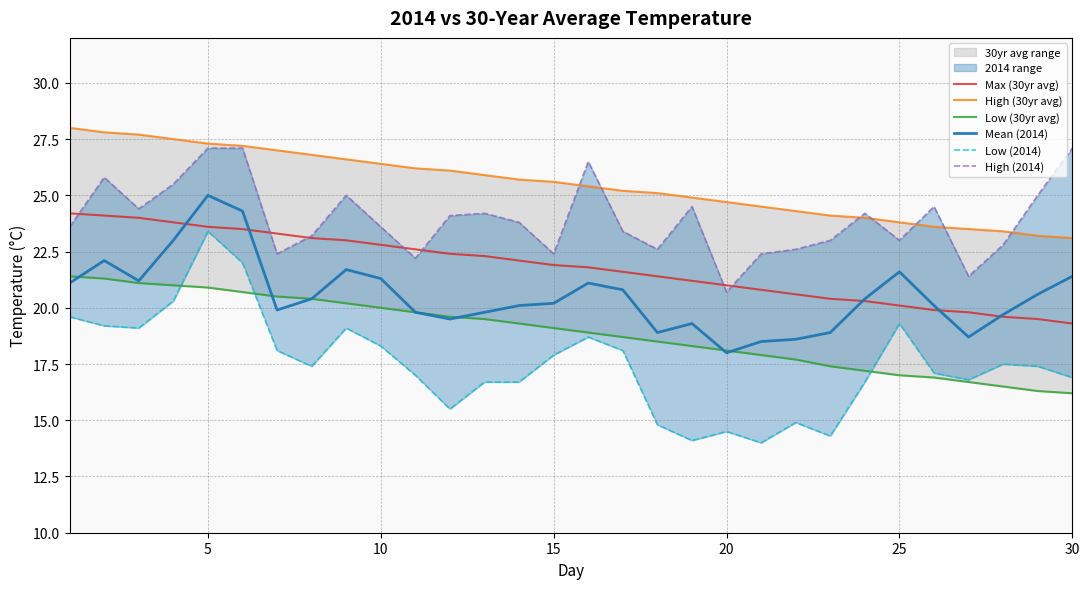

Reading right to left, extract all data points from this chart.

Max (30yr avg): 19.3	19.5	19.6	19.8	19.9	20.1	20.3	20.4	20.6	20.8	21.0	21.2	21.4	21.6	21.8	21.9	22.1	22.3	22.4	22.6	22.8	23.0	23.1	23.3	23.5	23.6	23.8	24.0	24.1	24.2
High (30yr avg): 23.1	23.2	23.4	23.5	23.6	23.8	24.0	24.1	24.3	24.5	24.7	24.9	25.1	25.2	25.4	25.6	25.7	25.9	26.1	26.2	26.4	26.6	26.8	27.0	27.2	27.3	27.5	27.7	27.8	28.0
Low (30yr avg): 16.2	16.3	16.5	16.7	16.9	17.0	17.2	17.4	17.7	17.9	18.1	18.3	18.5	18.7	18.9	19.1	19.3	19.5	19.6	19.8	20.0	20.2	20.4	20.5	20.7	20.9	21.0	21.1	21.3	21.4
Mean (2014): 21.4	20.6	19.7	18.7	20.1	21.6	20.4	18.9	18.6	18.5	18.0	19.3	18.9	20.8	21.1	20.2	20.1	19.8	19.5	19.8	21.3	21.7	20.4	19.9	24.3	25.0	23.0	21.2	22.1	21.1
Low (2014): 16.9	17.4	17.5	16.8	17.1	19.3	16.7	14.3	14.9	14.0	14.5	14.1	14.8	18.1	18.7	17.9	16.7	16.7	15.5	17.0	18.3	19.1	17.4	18.1	22.0	23.4	20.3	19.1	19.2	19.6
High (2014): 27.1	25.0	22.8	21.4	24.5	23.0	24.2	23.0	22.6	22.4	20.7	24.5	22.6	23.4	26.5	22.4	23.8	24.2	24.1	22.2	23.6	25.0	23.2	22.4	27.1	27.1	25.5	24.4	25.8	23.6